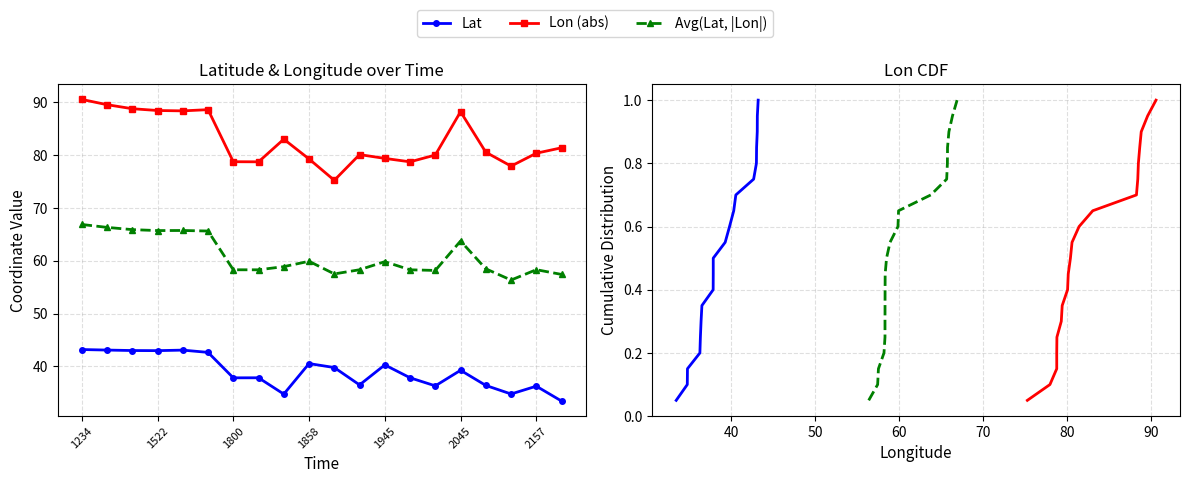

How many series are shown in this chart?

3